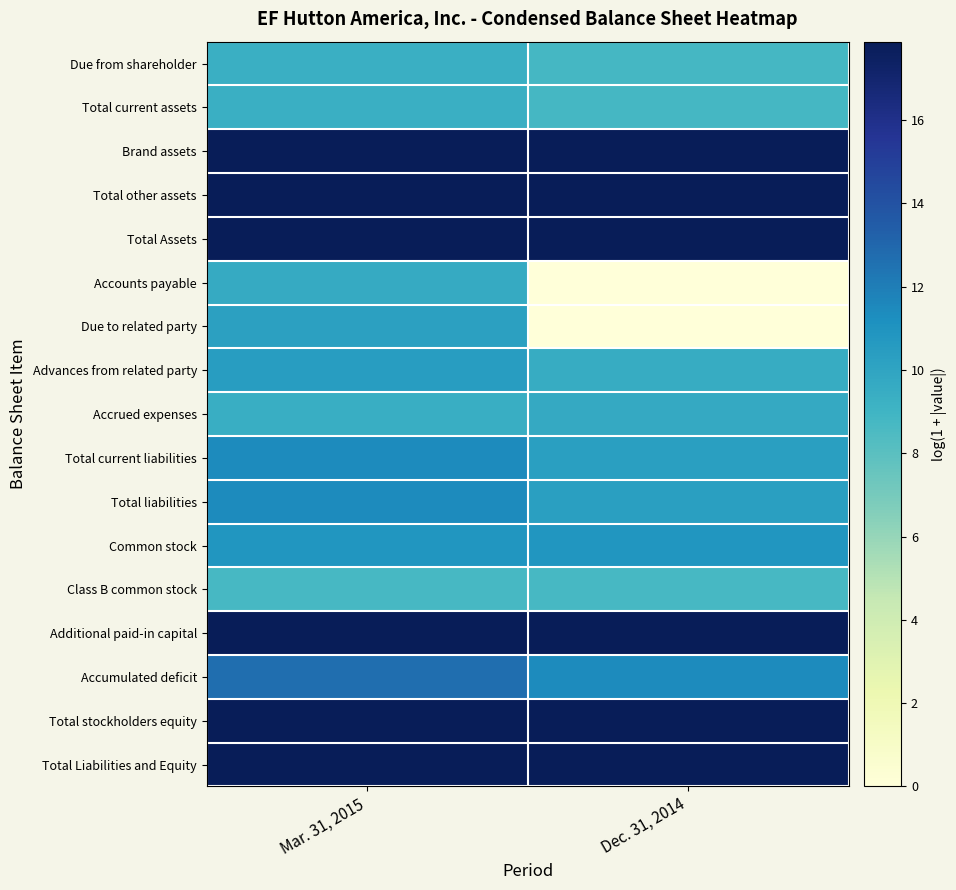

Reading left to right, transcribe all the data shown in this chart.

Due from shareholder: Mar. 31, 2015=9.4	Dec. 31, 2014=8.8
Total current assets: Mar. 31, 2015=9.4	Dec. 31, 2014=8.8
Brand assets: Mar. 31, 2015=17.9	Dec. 31, 2014=17.9
Total other assets: Mar. 31, 2015=17.9	Dec. 31, 2014=17.9
Total Assets: Mar. 31, 2015=17.9	Dec. 31, 2014=17.9
Accounts payable: Mar. 31, 2015=9.6	Dec. 31, 2014=0.0
Due to related party: Mar. 31, 2015=10.2	Dec. 31, 2014=0.0
Advances from related party: Mar. 31, 2015=10.4	Dec. 31, 2014=9.5
Accrued expenses: Mar. 31, 2015=9.4	Dec. 31, 2014=9.7
Total current liabilities: Mar. 31, 2015=11.4	Dec. 31, 2014=10.3
Total liabilities: Mar. 31, 2015=11.4	Dec. 31, 2014=10.3
Common stock: Mar. 31, 2015=10.9	Dec. 31, 2014=10.9
Class B common stock: Mar. 31, 2015=8.7	Dec. 31, 2014=8.7
Additional paid-in capital: Mar. 31, 2015=17.9	Dec. 31, 2014=17.9
Accumulated deficit: Mar. 31, 2015=12.7	Dec. 31, 2014=11.4
Total stockholders equity: Mar. 31, 2015=17.9	Dec. 31, 2014=17.9
Total Liabilities and Equity: Mar. 31, 2015=17.9	Dec. 31, 2014=17.9